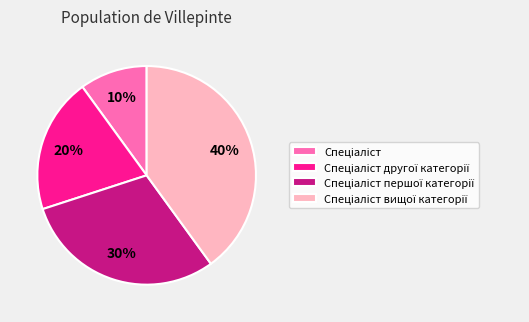

To the nearest percent, what is the average slice percentage?

25%